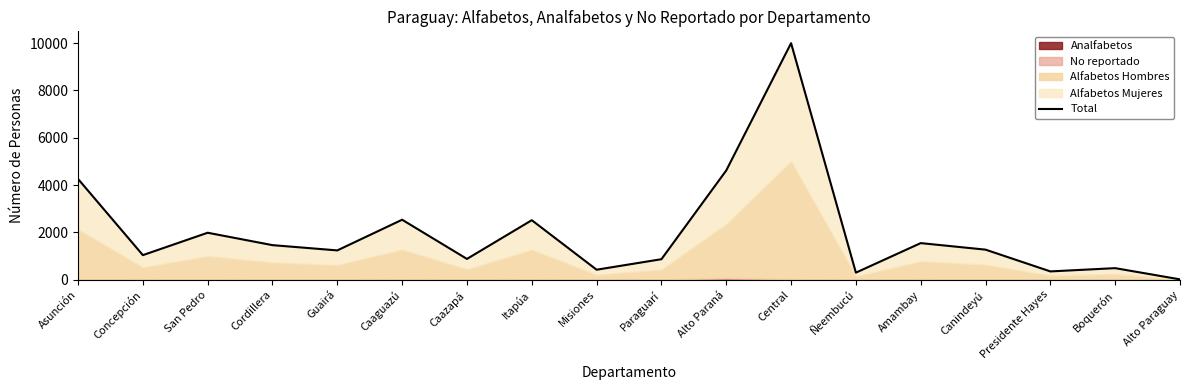

True or false: the data shows 4618 at Alto Paraná.

True